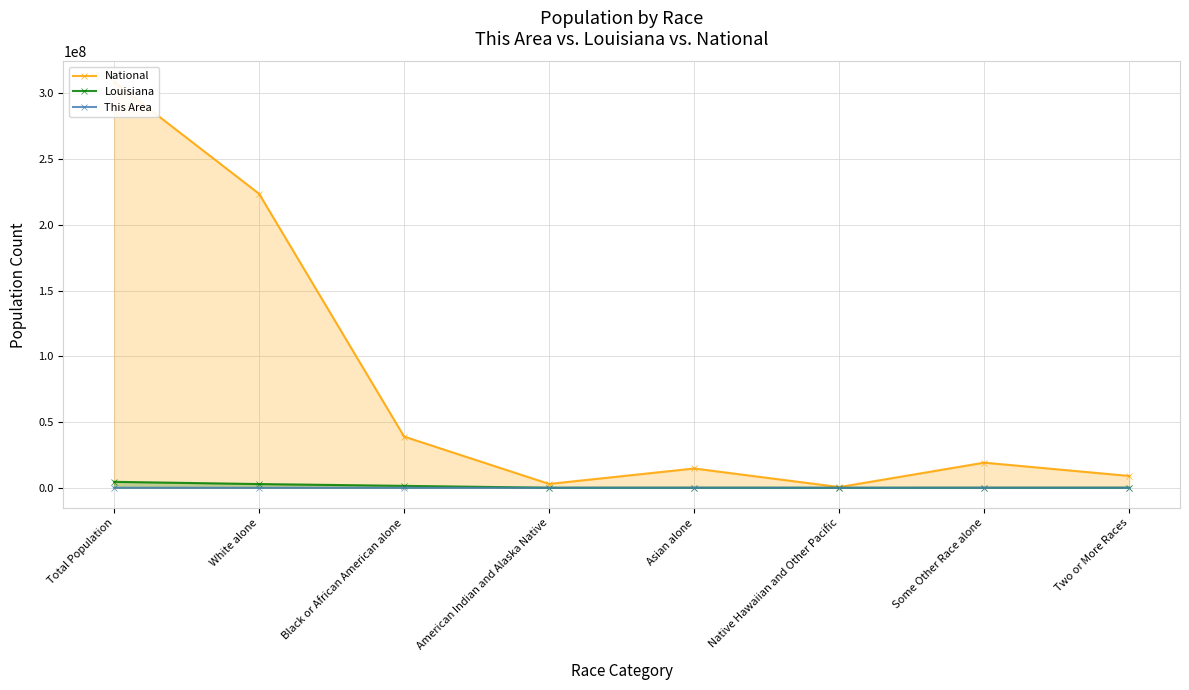

List the labels in order of Louisiana value, smallest first.

Native Hawaiian and Other Pacific, American Indian and Alaska Native, Some Other Race alone, Asian alone, Two or More Races, Black or African American alone, White alone, Total Population